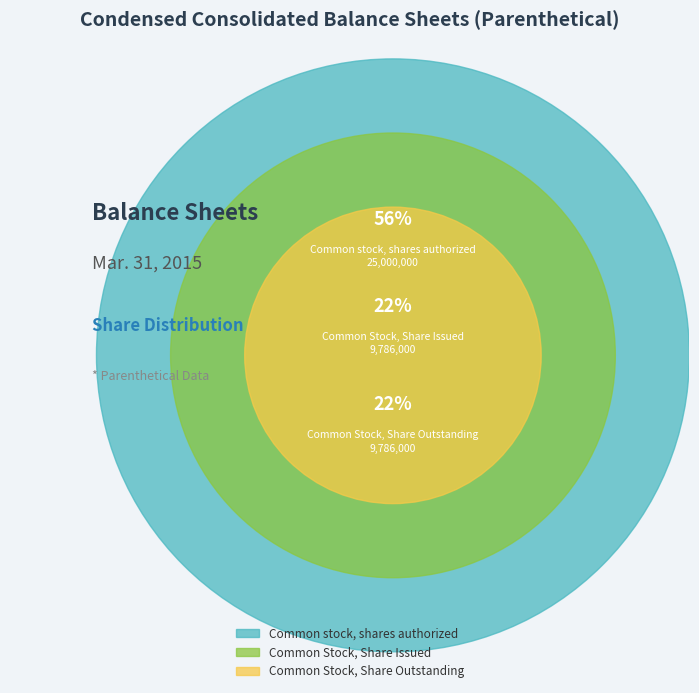

Count the number of slices in the pie.

3